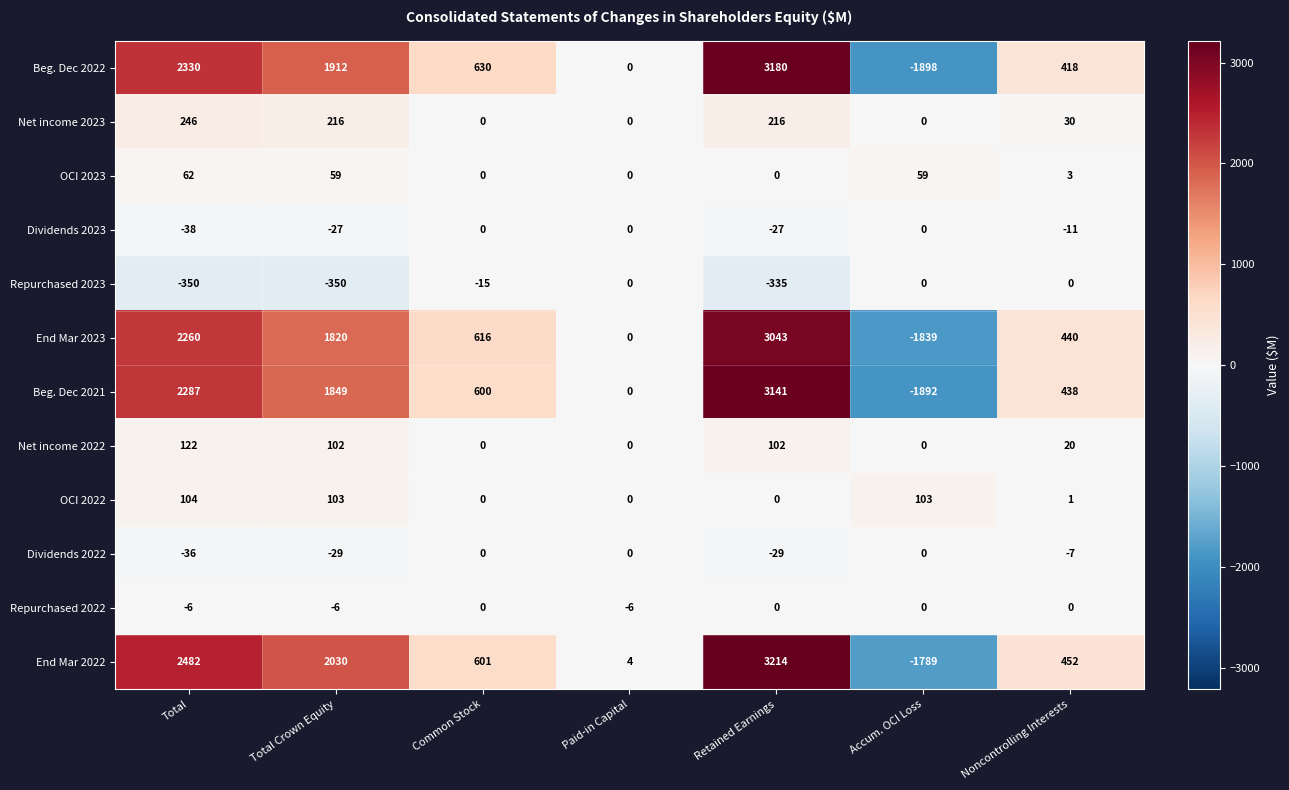

At which category is the sum across all series the highest?

Retained Earnings